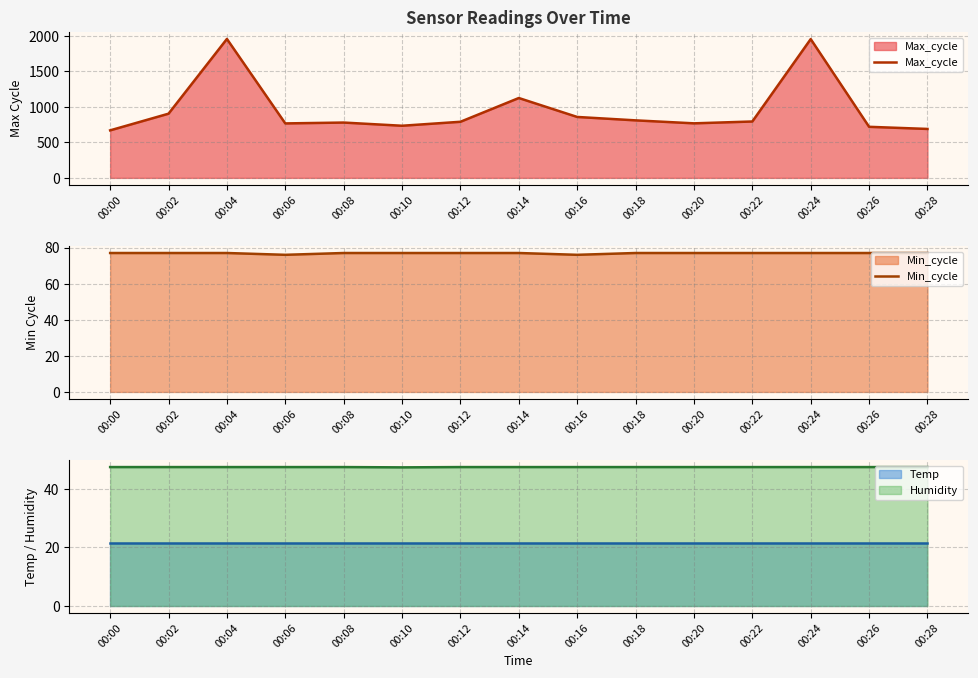

True or false: Max_cycle and Min_cycle intersect in this chart.

False